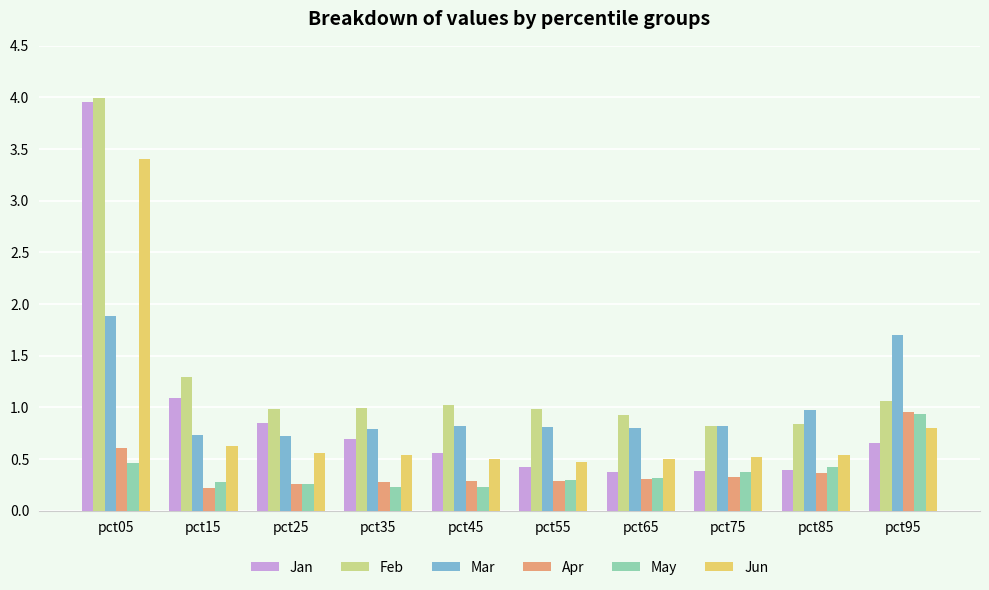

Which label corresponds to the largest value in the chart?

pct05